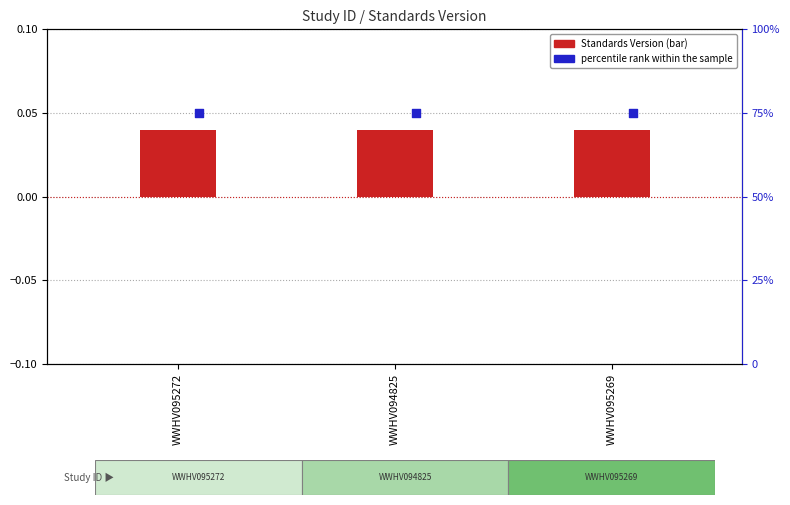

Which series contains the lowest Y value?

Standards Version